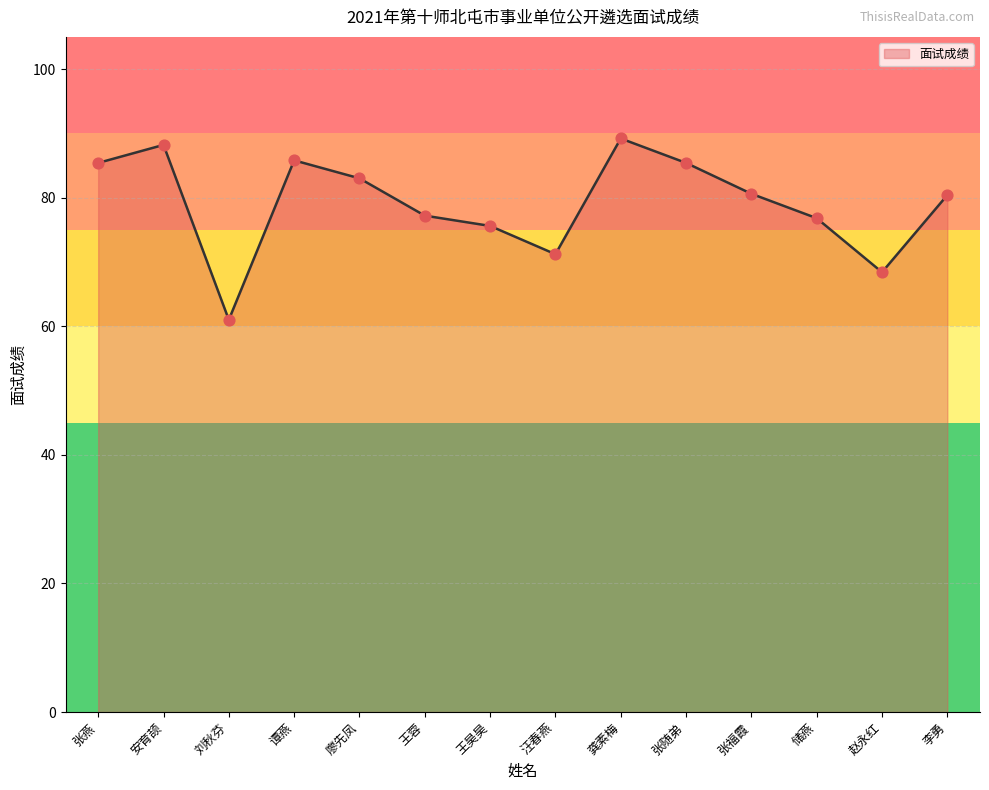

What is the change in value from 安育颉 to 王昊昊?

-12.6